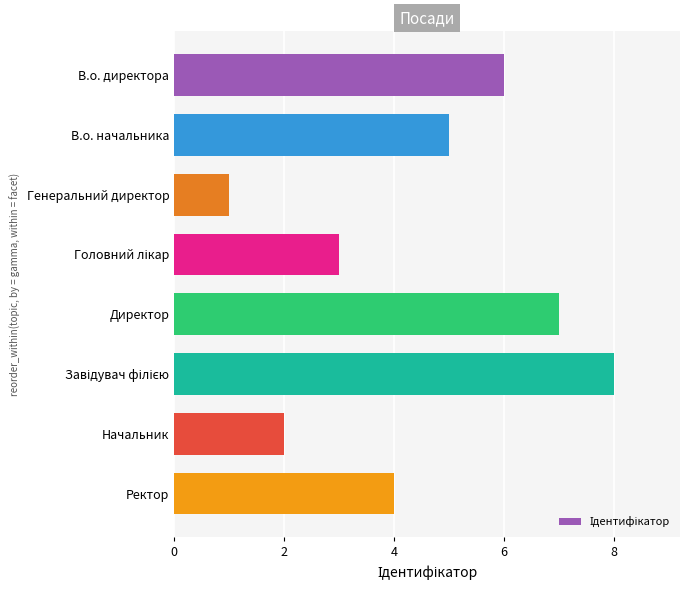

The chart shows a value of 1 at Генеральний директор. True or false?

True